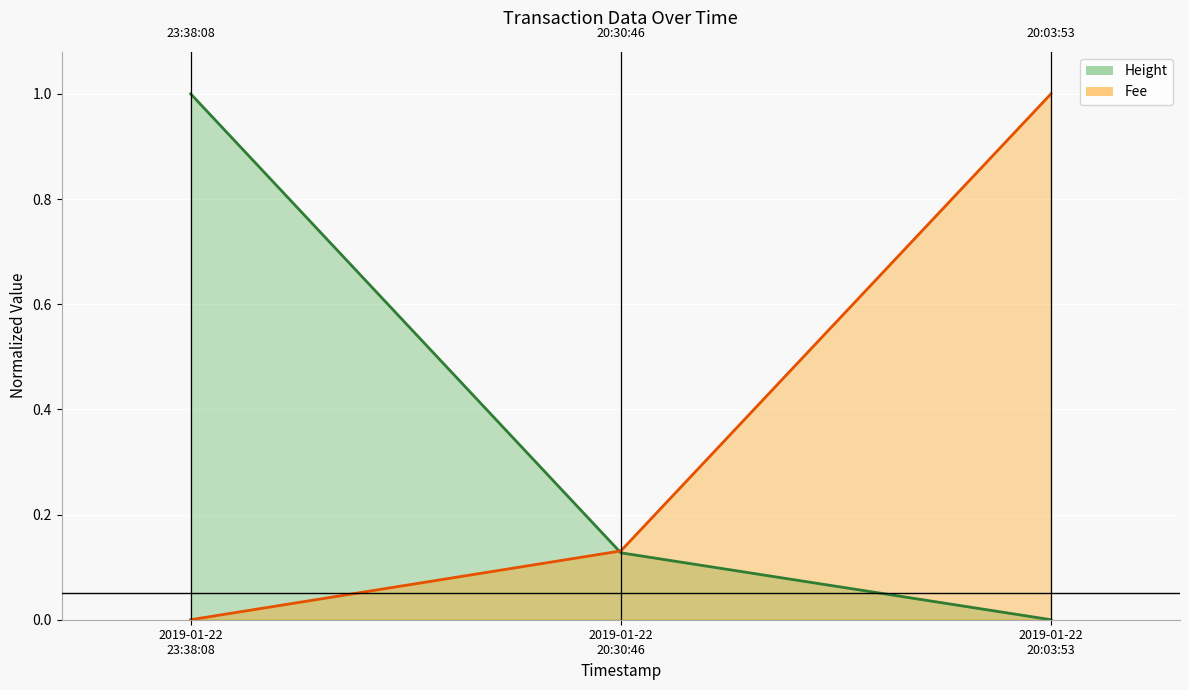

True or false: Fee has a value of 0.6 at 2019-01-22 23:38:08.

False